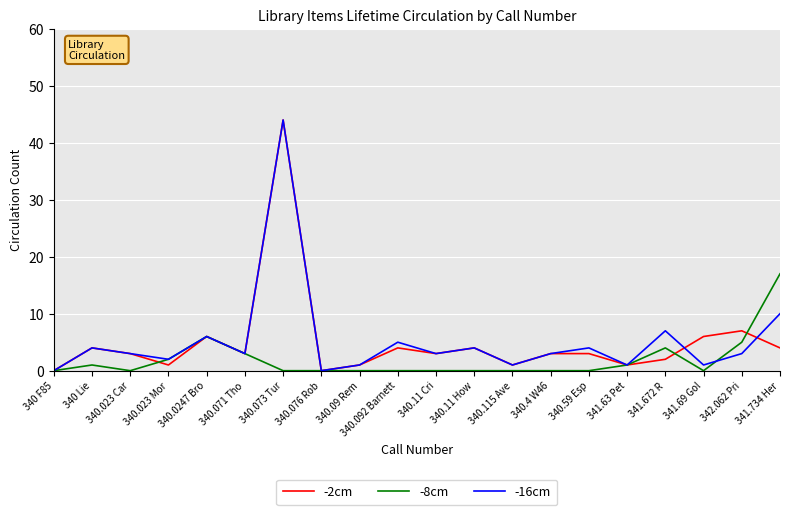

At which label is -16cm closest to 22?

341.734 Her